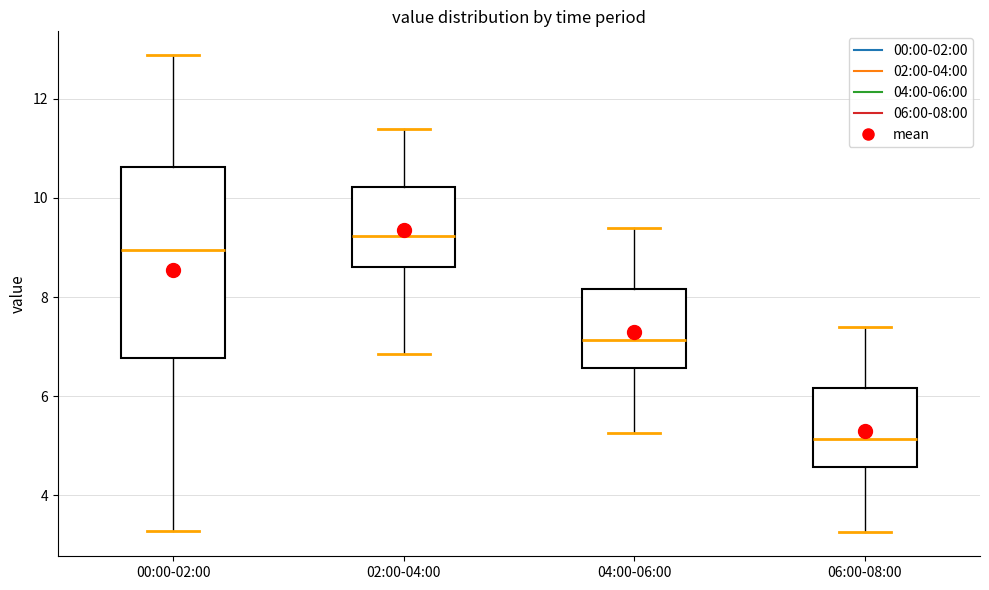

Which box is the tallest, from its lower edge to its upper edge?

00:00-02:00